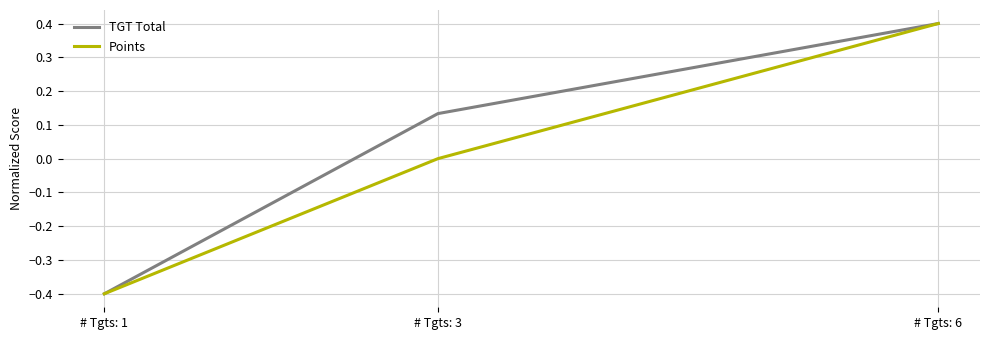

How many positive values does the TGT Total series have?

2